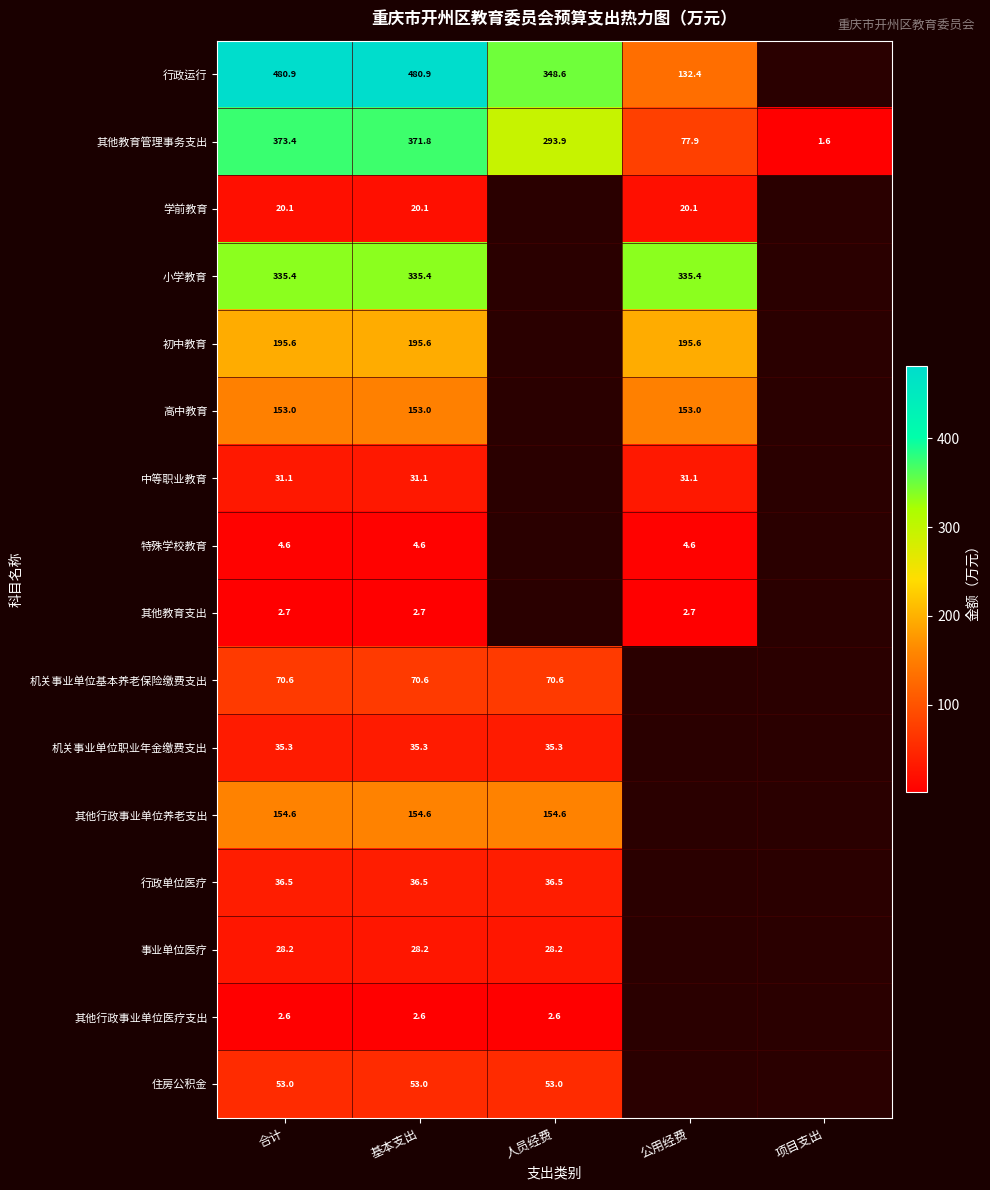

The value of 高中教育 at 基本支出 is 153.0. True or false?

True